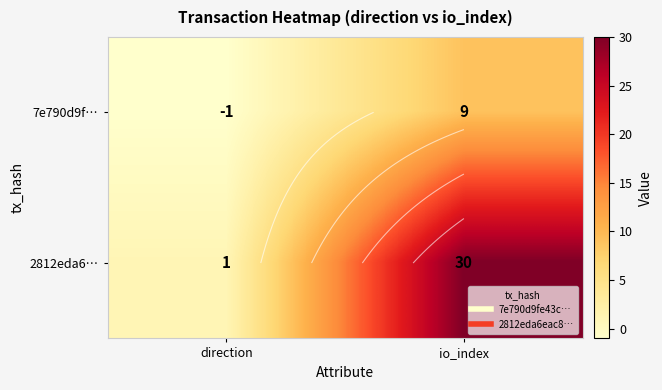

List the labels in order of 2812eda6… value, largest first.

io_index, direction